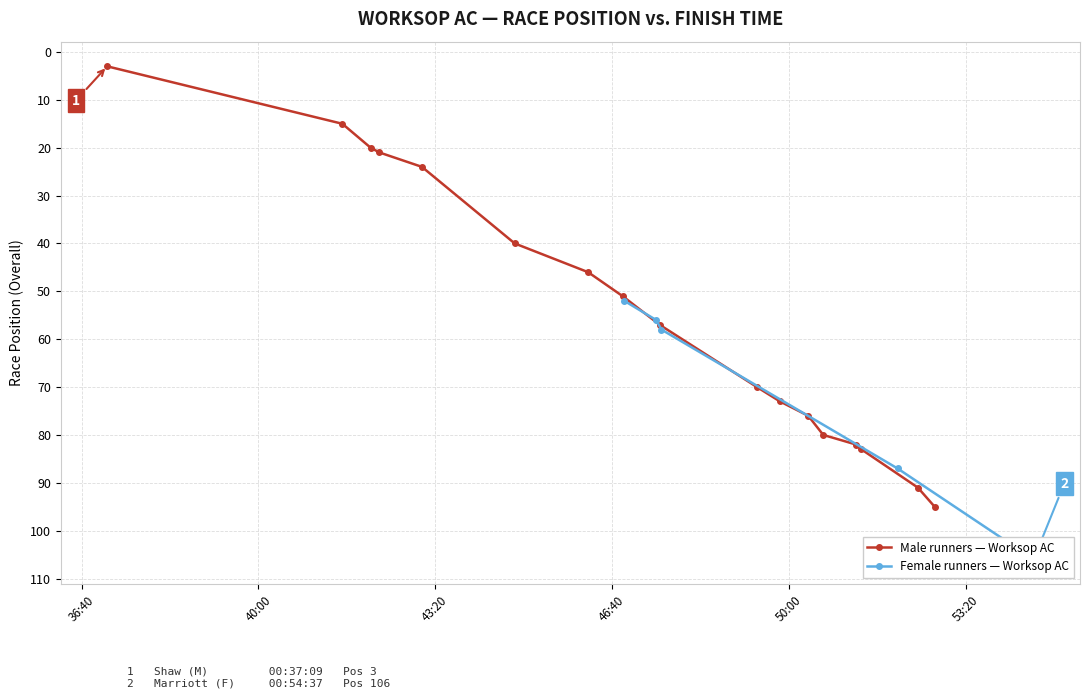

How many data points are above 57?

8